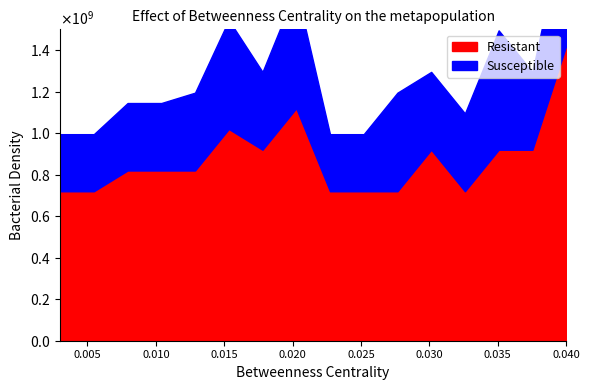

Does the chart display data point markers on the line(s)?

No